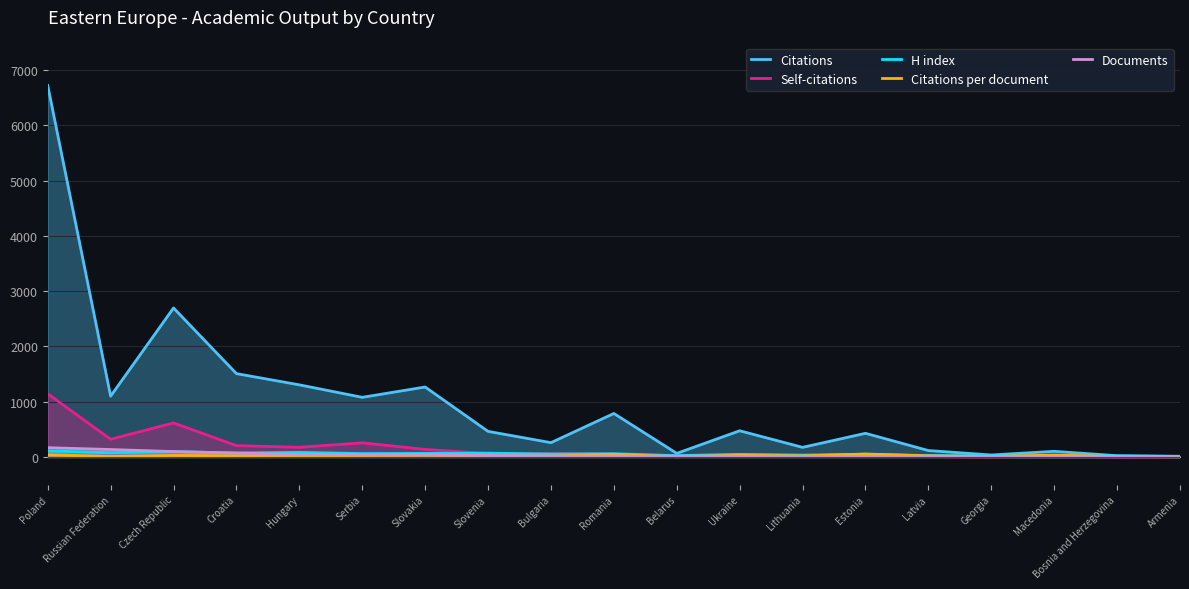

What is the label of the 14th point from the left?

Estonia